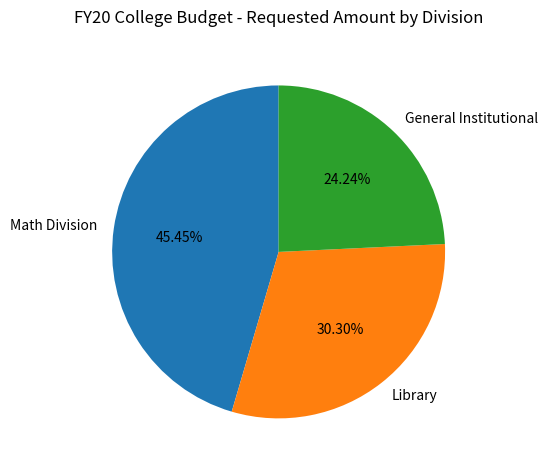

Does Math Division account for over 50% of the chart?

No